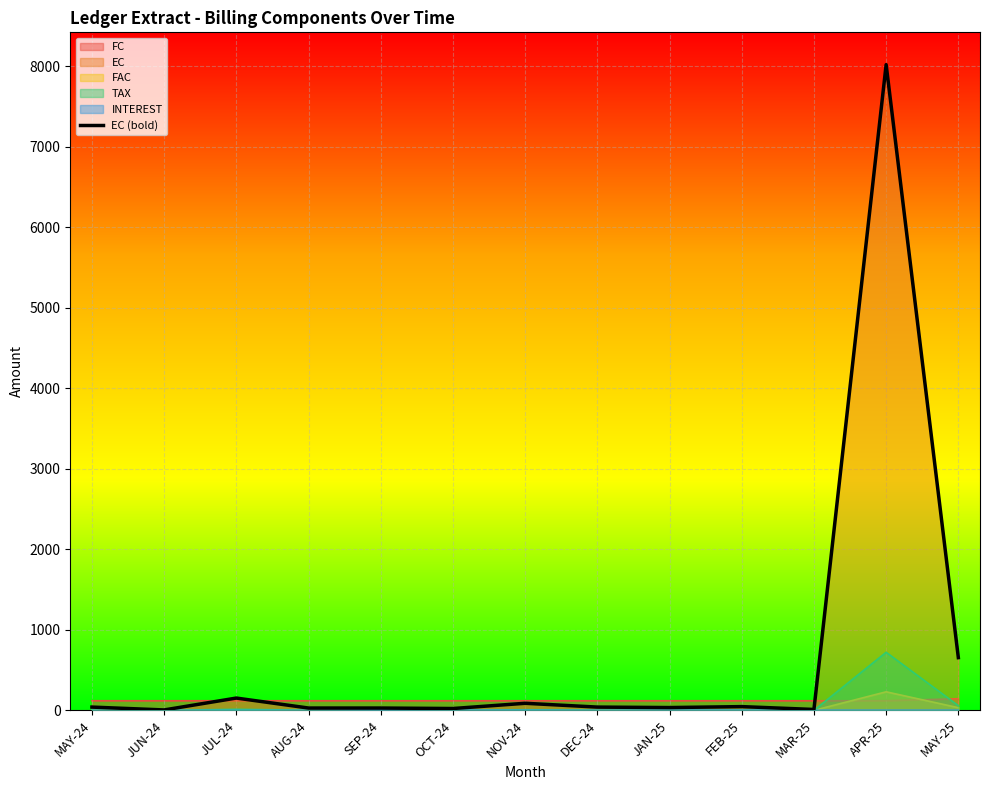

What is the label of the 7th point from the left?

NOV-24